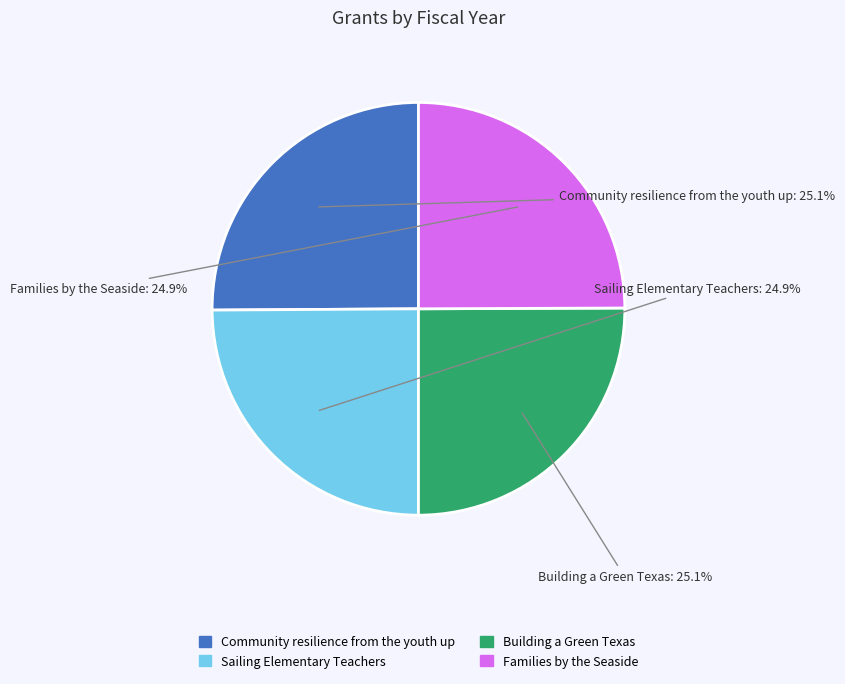

How many segments does this pie chart have?

4